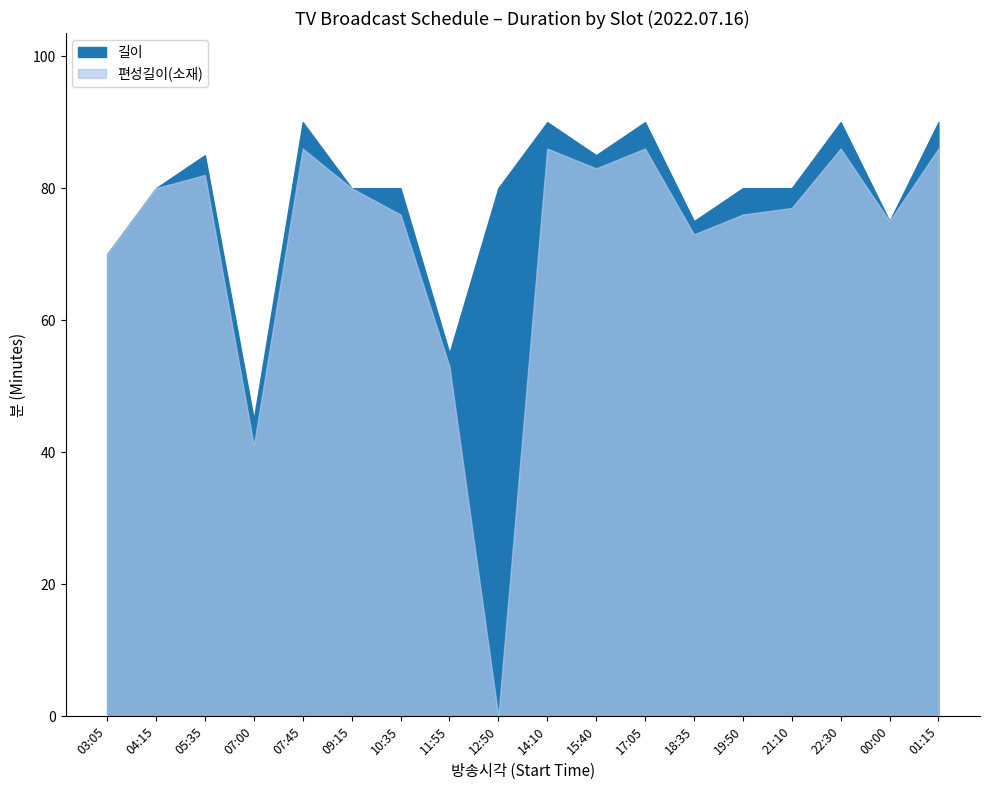

What is the difference between the 길이 values at 09:15 and 07:45?

10